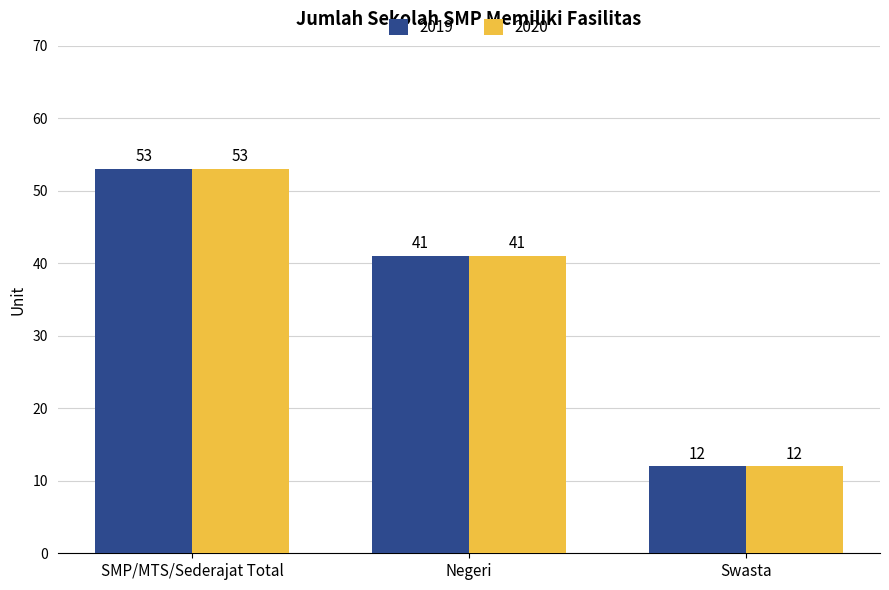

What is the smallest value displayed?

12